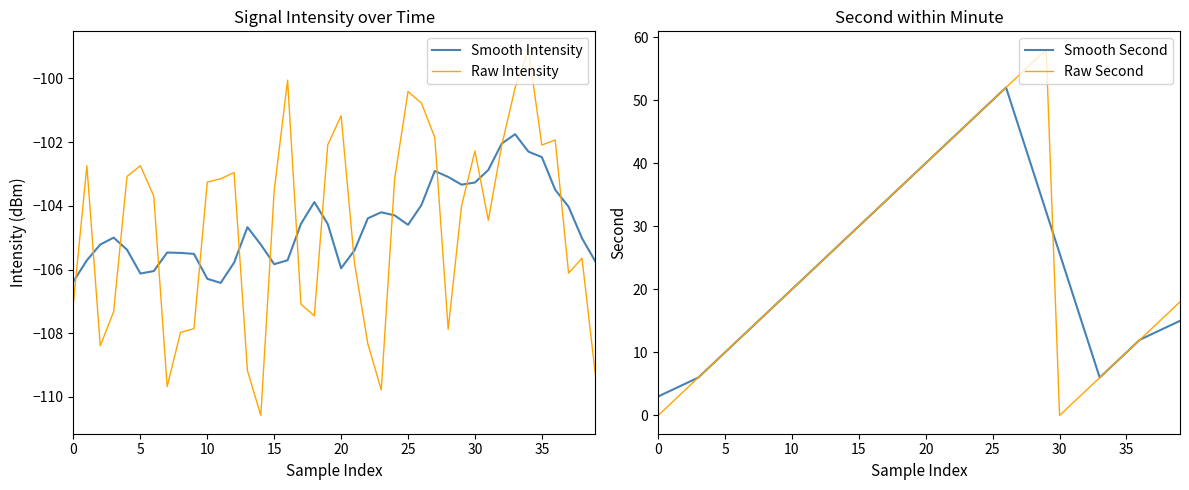

What is the smallest value displayed?

-110.6